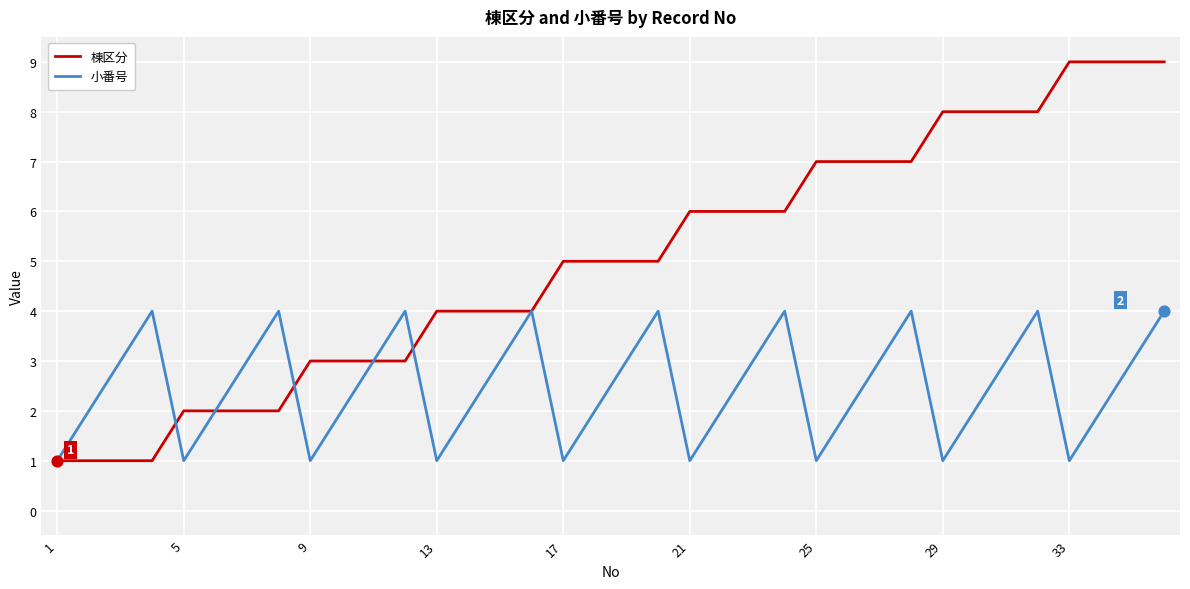

List the series in order of their peak value, lowest first.

小番号, 棟区分